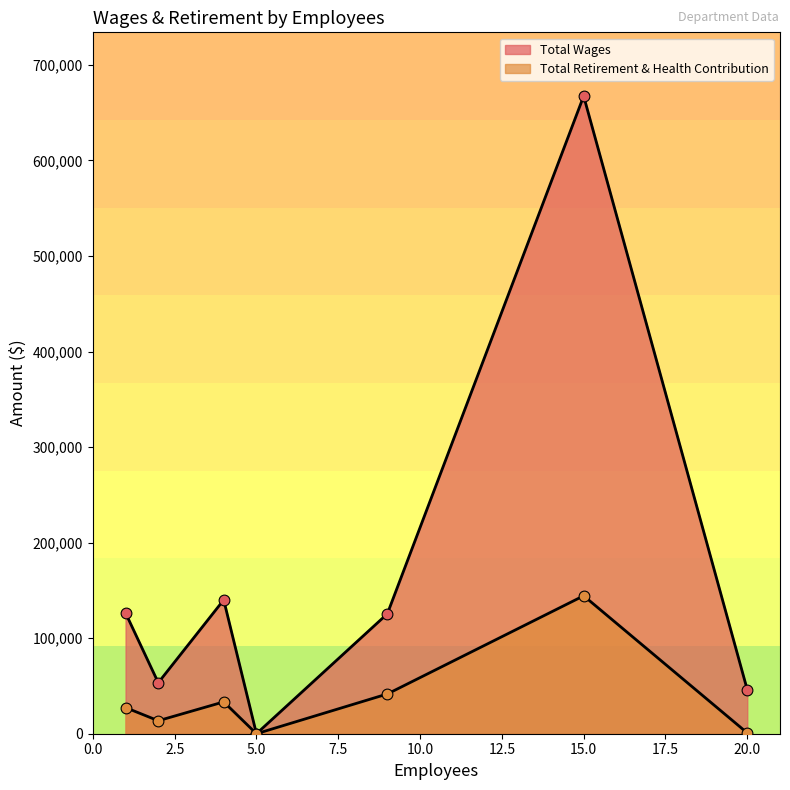

How many lines are shown in the chart?

2